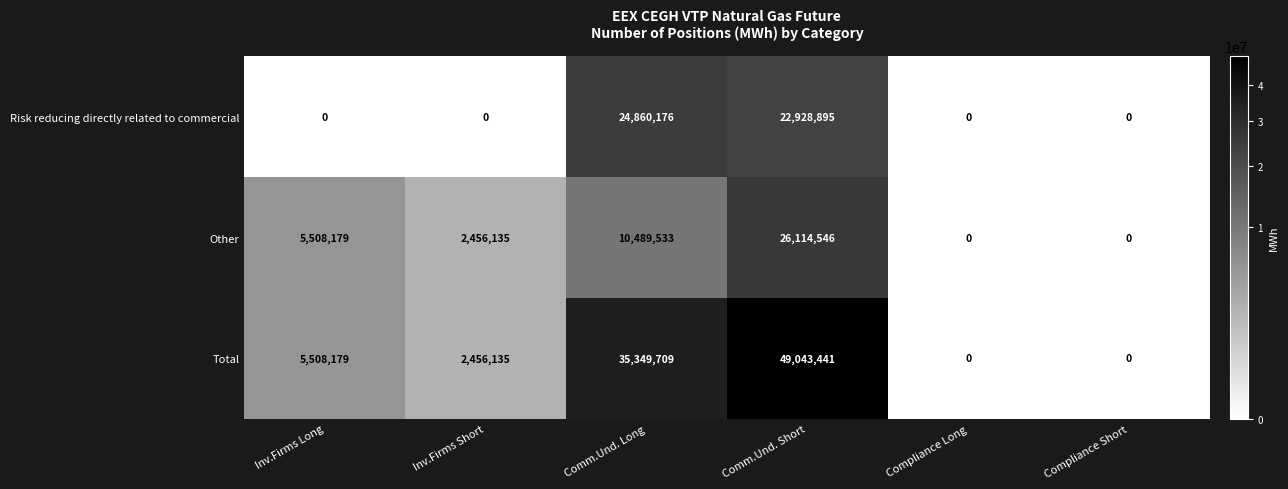

What is the difference between the Risk reducing directly related to commercial values at Comm.Und. Long and Compliance Long?

24860176